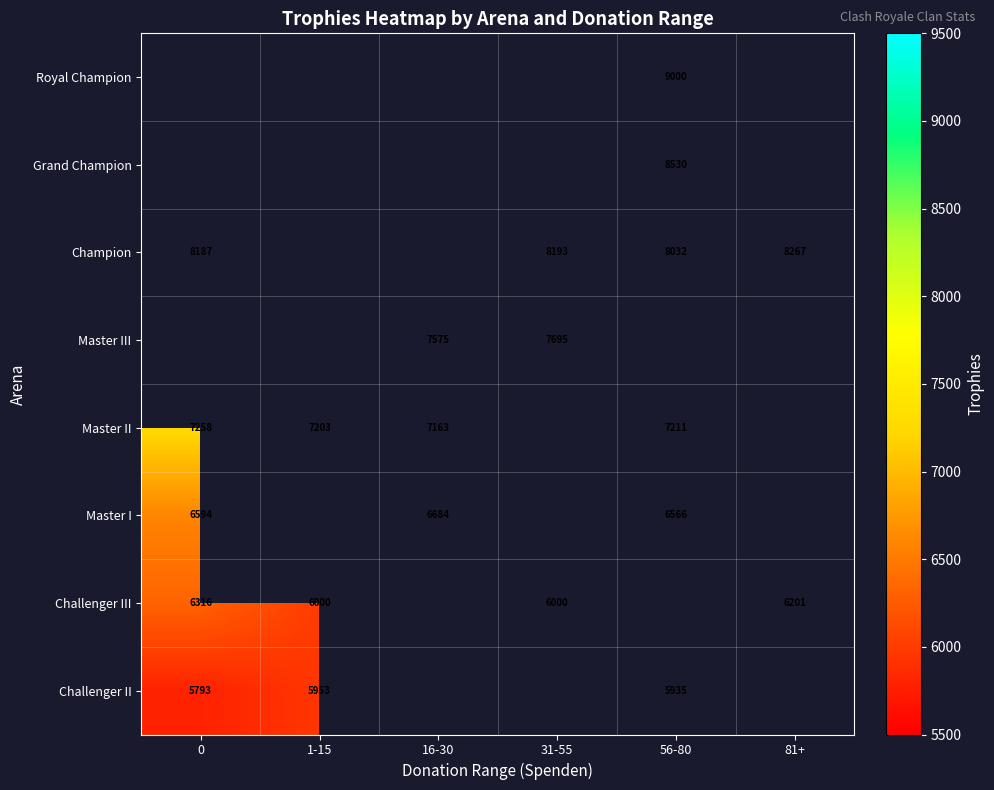

What is the sum of the Challenger III values at 1-15 and 0?

12316